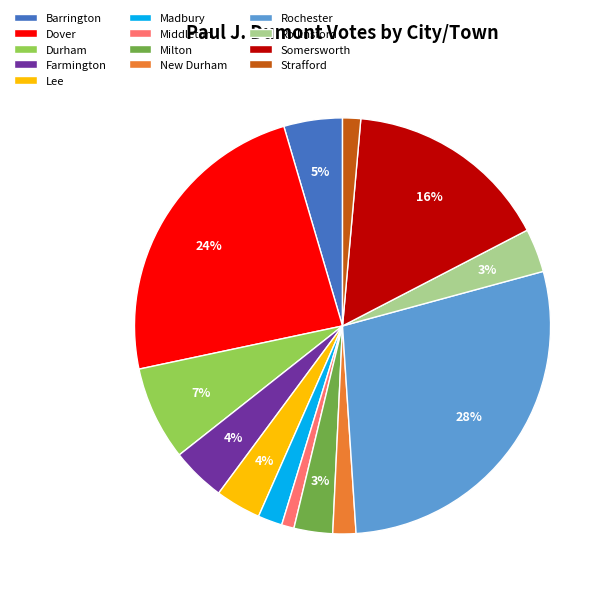

How many slices are in this pie chart?

13